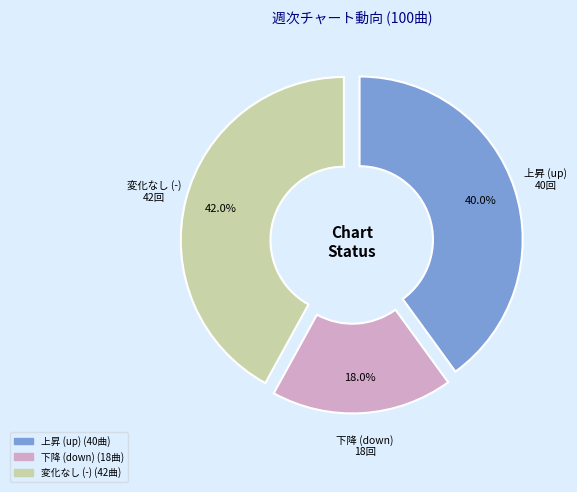

Is there any slice that represents more than half of the pie?

No